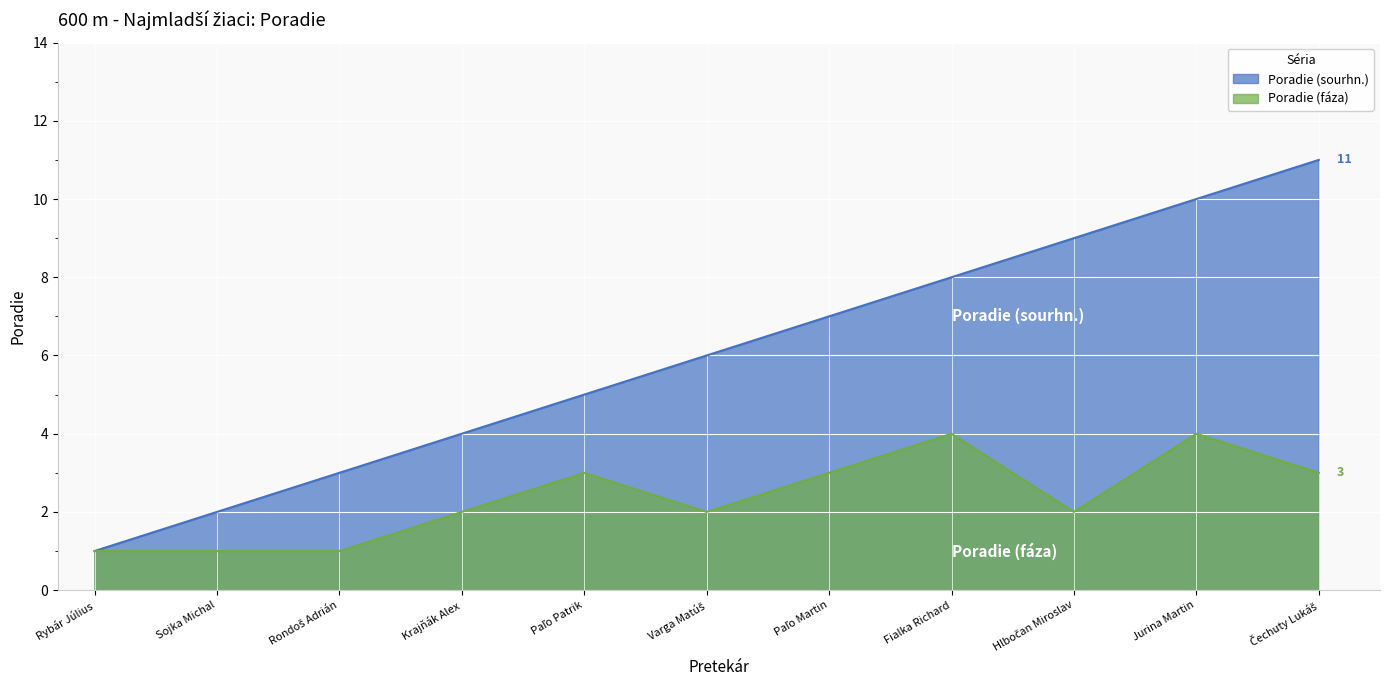

At which label does Poradie (sourhn.) first exceed 6?

Paľo Martin